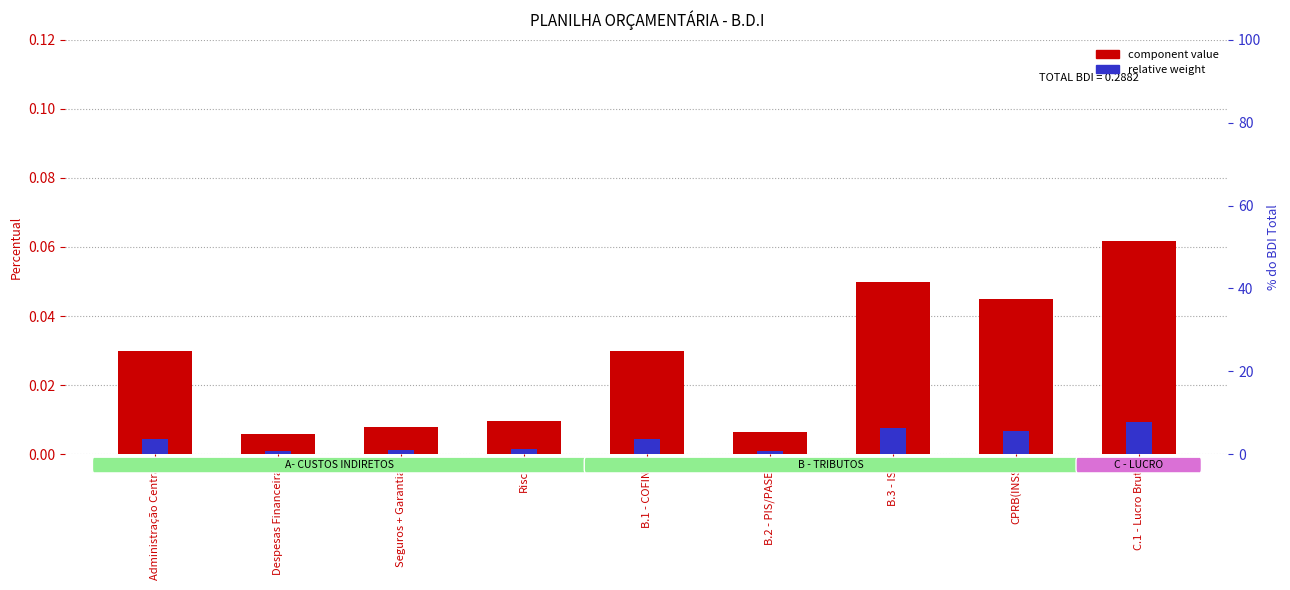

Reading left to right, transcribe all the data shown in this chart.

component value: 0.0	0.0	0.0	0.0	0.0	0.0	0.1	0.0	0.1
relative weight: 0.0	0.0	0.0	0.0	0.0	0.0	0.0	0.0	0.0